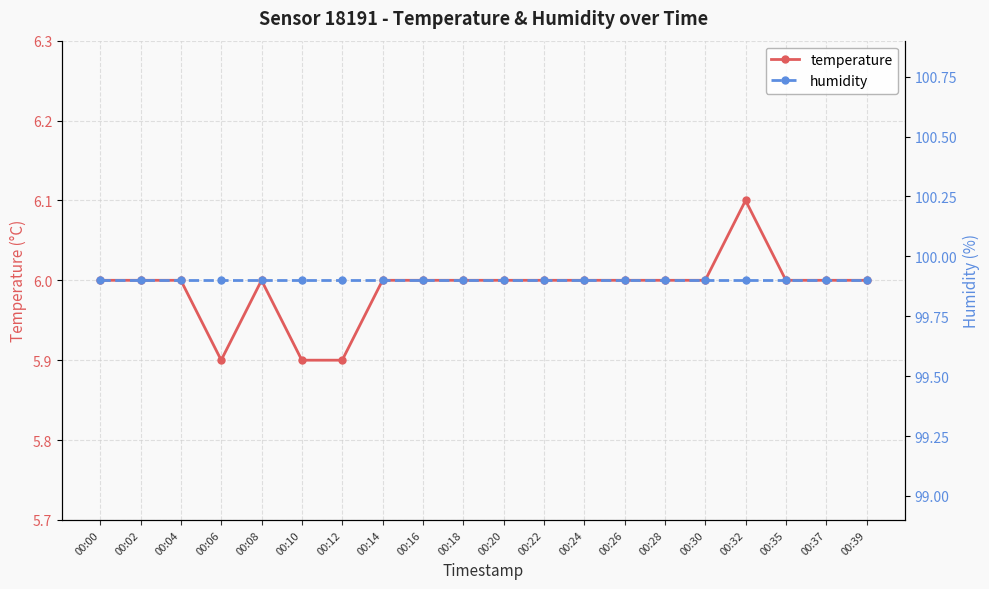

What is the sum of the humidity values at 00:18 and 00:22?

199.8